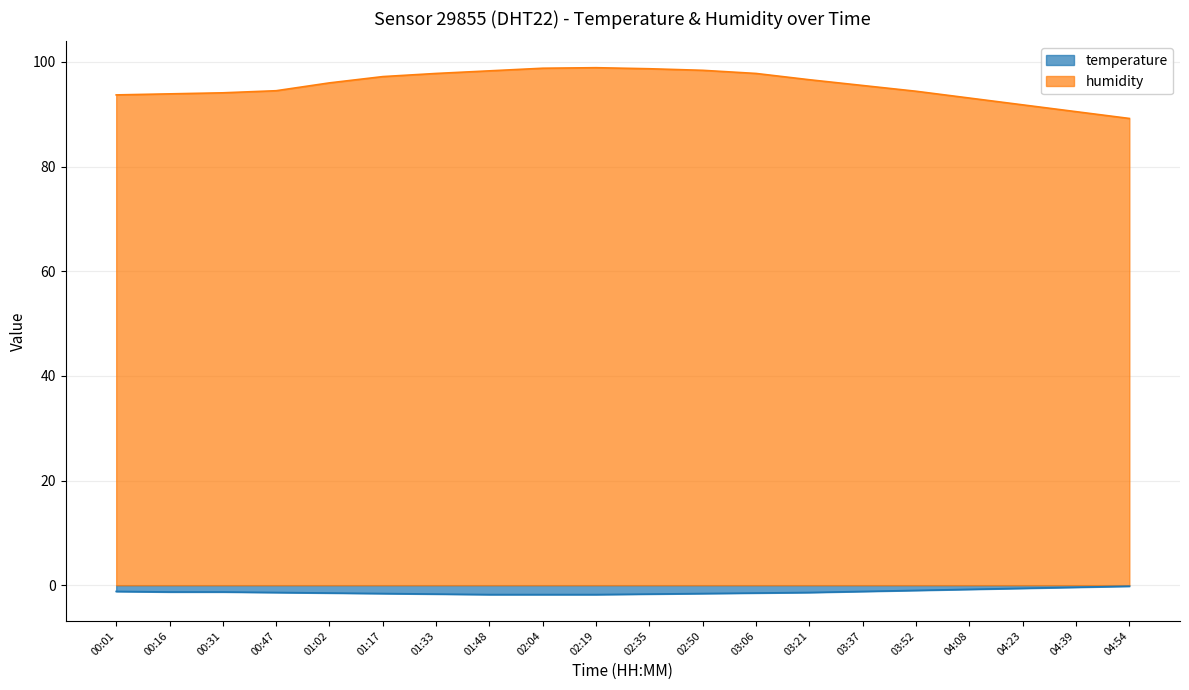

The value of humidity at 03:37 is 95.5. True or false?

True